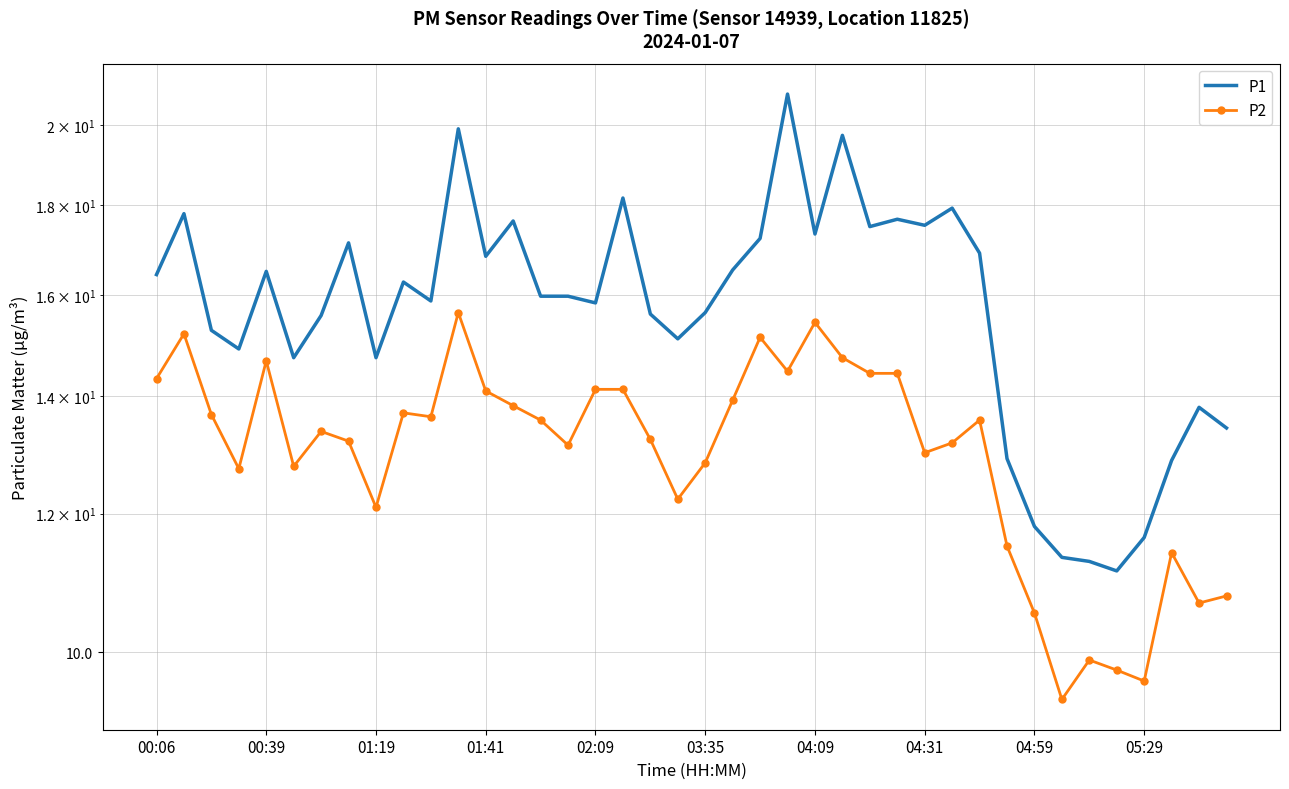

Reading left to right, transcribe all the data shown in this chart.

P1: 16.4	17.8	15.3	14.9	16.5	14.7	15.6	17.1	14.7	16.3	15.9	19.9	16.8	17.6	16.0	16.0	15.8	18.2	15.6	15.1	15.6	16.5	17.2	20.8	17.3	19.7	17.5	17.7	17.5	17.9	16.9	12.9	11.8	11.3	11.3	11.1	11.6	12.9	13.8	13.4
P2: 14.3	15.2	13.7	12.7	14.7	12.8	13.4	13.2	12.1	13.7	13.6	15.6	14.1	13.8	13.6	13.1	14.1	14.1	13.2	12.2	12.8	13.9	15.1	14.5	15.4	14.7	14.4	14.4	13.0	13.2	13.6	11.5	10.5	9.4	9.9	9.8	9.6	11.4	10.7	10.8